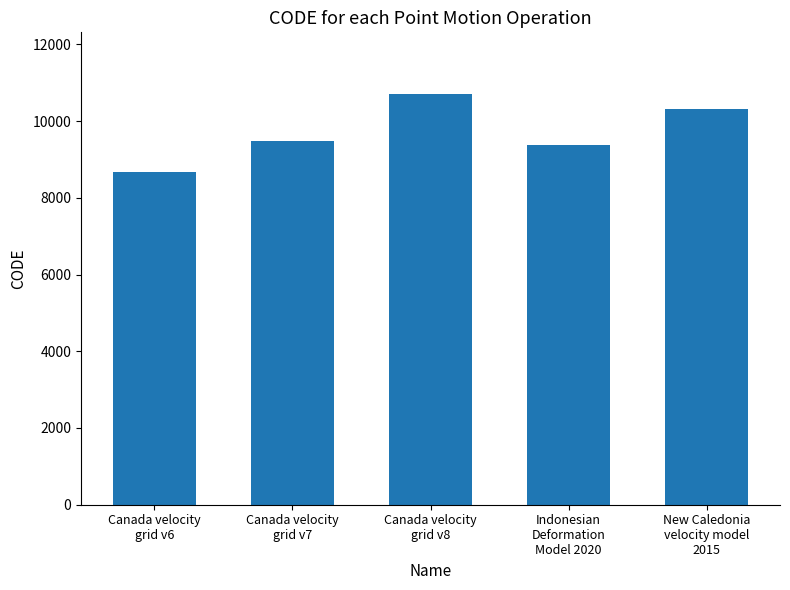

What is the ratio of the value at Indonesian
Deformation
Model 2020 to the value at Canada velocity
grid v7?

1.0